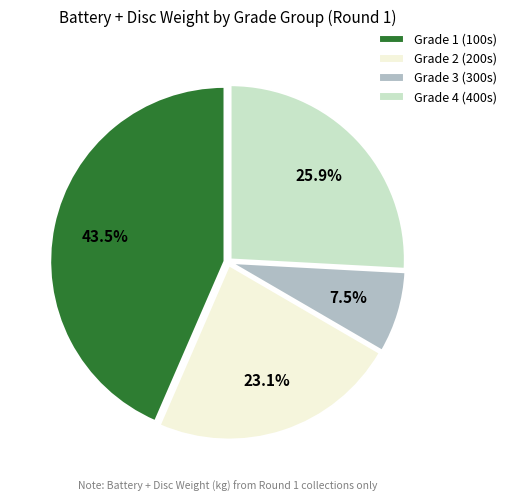

Does Grade 2 (200s) account for over 50% of the chart?

No